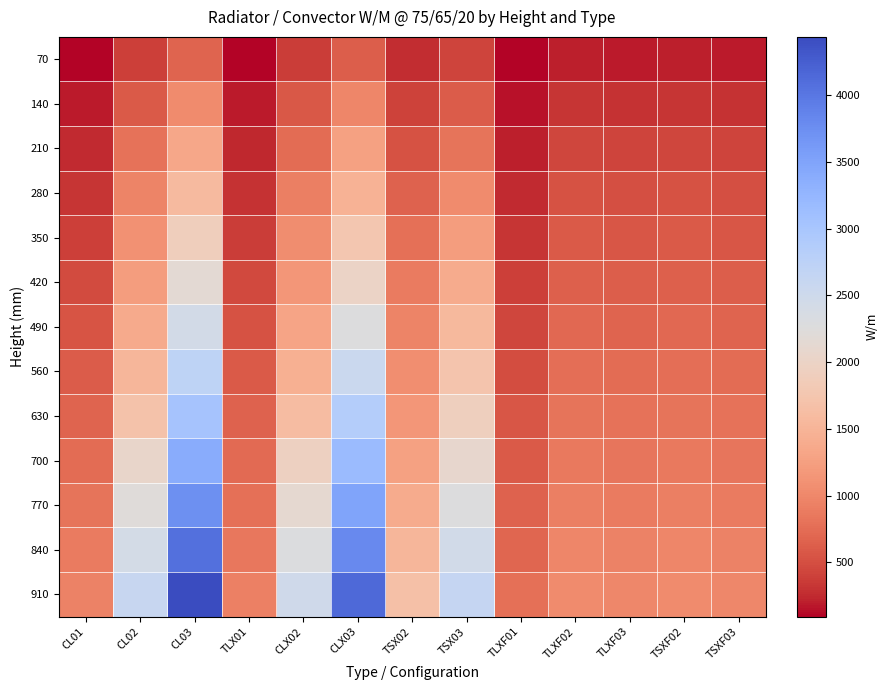

Reading left to right, list all the values displayed in this chart.

70: CL01=108	CL02=392	CL03=672	TLX01=105	CLX02=376	CLX03=622	TSX02=270	TSX03=430	TLXF01=94	TLXF02=202	TLXF03=194	TSXF02=202	TSXF03=194
140: CL01=184	CL02=601	CL03=1043	TLX01=179	CLX02=573	CLX03=978	TSX02=402	TSX03=616	TLXF01=148	TLXF02=326	TLXF03=313	TSXF02=326	TSXF03=313
210: CL01=252	CL02=791	CL03=1339	TLX01=245	CLX02=753	CLX03=1265	TSX02=531	TSX03=810	TLXF01=208	TLXF02=434	TLXF03=417	TSXF02=434	TSXF03=417
280: CL01=315	CL02=963	CL03=1581	TLX01=306	CLX02=919	CLX03=1473	TSX02=662	TSX03=1041	TLXF01=252	TLXF02=531	TLXF03=511	TSXF02=531	TSXF03=511
350: CL01=393	CL02=1107	CL03=1892	TLX01=382	CLX02=1054	CLX03=1768	TSX02=774	TSX03=1221	TLXF01=322	TLXF02=589	TLXF03=566	TSXF02=589	TSXF03=566
420: CL01=468	CL02=1218	CL03=2148	TLX01=454	CLX02=1160	CLX03=2007	TSX02=877	TSX03=1386	TLXF01=384	TLXF02=650	TLXF03=625	TSXF02=650	TSXF03=625
490: CL01=538	CL02=1369	CL03=2427	TLX01=522	CLX02=1304	CLX03=2268	TSX02=965	TSX03=1559	TLXF01=441	TLXF02=710	TLXF03=683	TSXF02=710	TSXF03=683
560: CL01=607	CL02=1521	CL03=2718	TLX01=589	CLX02=1449	CLX03=2540	TSX02=1061	TSX03=1739	TLXF01=498	TLXF02=770	TLXF03=740	TSXF02=770	TSXF03=740
630: CL01=678	CL02=1699	CL03=3044	TLX01=658	CLX02=1618	CLX03=2845	TSX02=1157	TSX03=1912	TLXF01=556	TLXF02=823	TLXF03=791	TSXF02=823	TSXF03=791
700: CL01=744	CL02=2046	CL03=3394	TLX01=722	CLX02=1949	CLX03=3172	TSX02=1272	TSX03=2094	TLXF01=599	TLXF02=873	TLXF03=839	TSXF02=873	TSXF03=839
770: CL01=811	CL02=2220	CL03=3733	TLX01=787	CLX02=2114	CLX03=3489	TSX02=1399	TSX03=2272	TLXF01=665	TLXF02=925	TLXF03=889	TSXF02=925	TSXF03=889
840: CL01=880	CL02=2409	CL03=4070	TLX01=854	CLX02=2294	CLX03=3804	TSX02=1526	TSX03=2443	TLXF01=704	TLXF02=981	TLXF03=943	TSXF02=981	TSXF03=943
910: CL01=955	CL02=2601	CL03=4436	TLX01=927	CLX02=2477	CLX03=4146	TSX02=1663	TSX03=2626	TLXF01=783	TLXF02=1040	TLXF03=1000	TSXF02=1040	TSXF03=1000